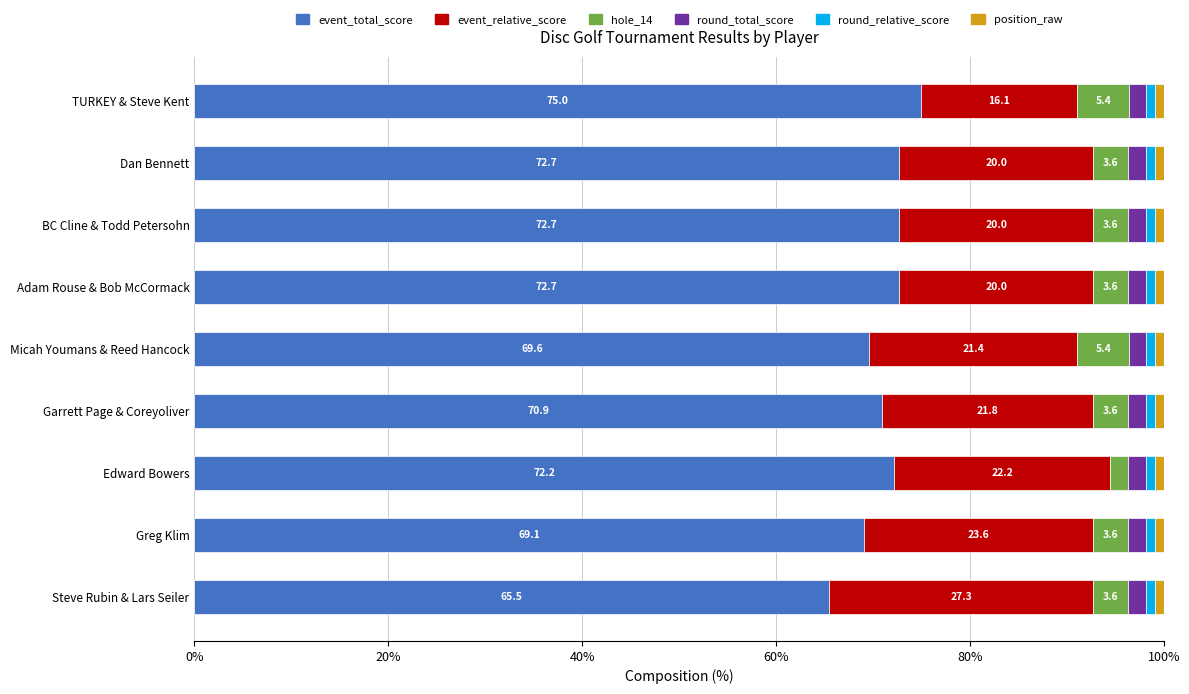

Which category has the lowest value in the event_total_score series?

Steve Rubin & Lars Seiler